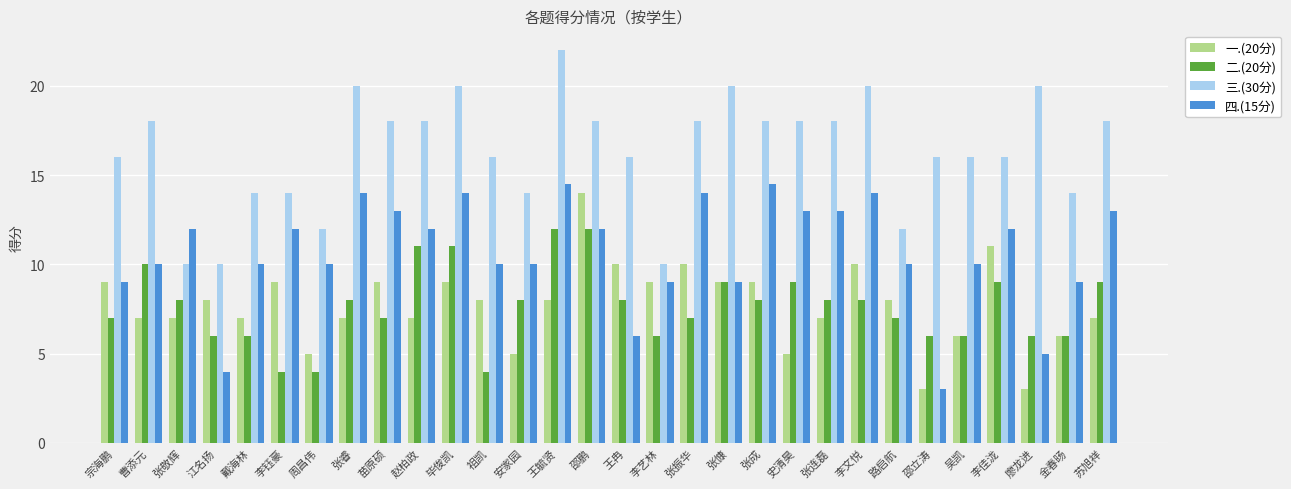

What are all the series names shown in the legend?

一.(20分), 二.(20分), 三.(30分), 四.(15分)